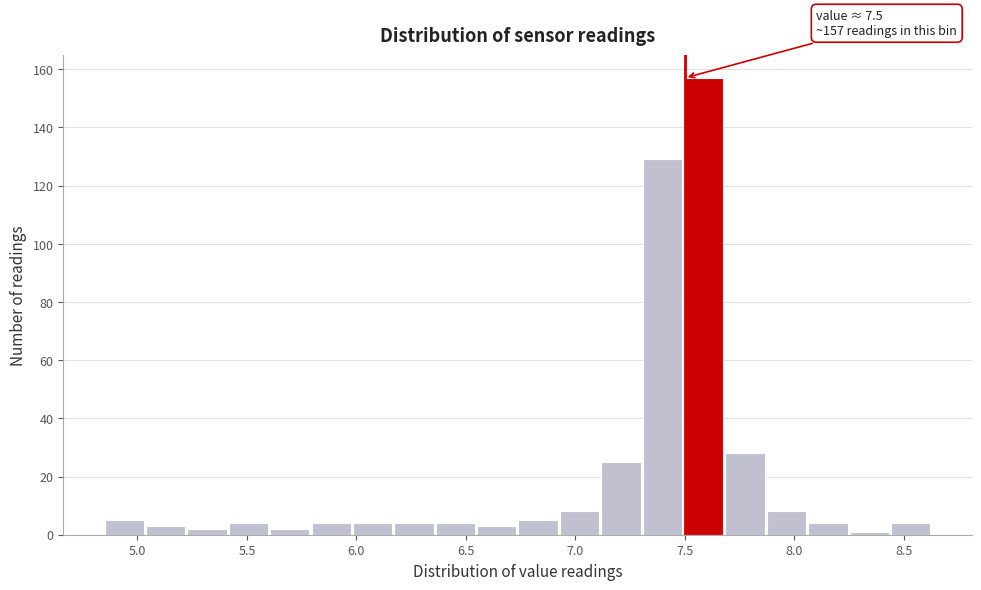

Around what value on the x-axis is the tallest bar? Give the approximate position of its centre, as read against the axis.

7.60